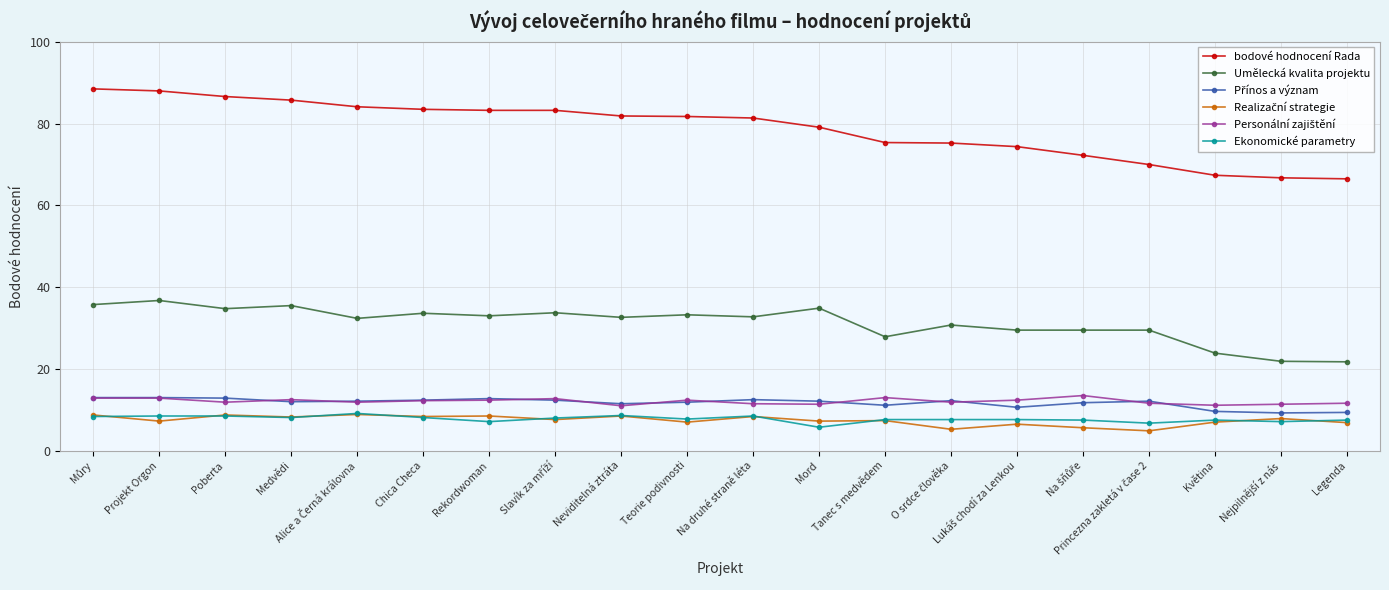

What is the difference between the maximum and minimum values in the Umělecká kvalita projektu series?

15.0